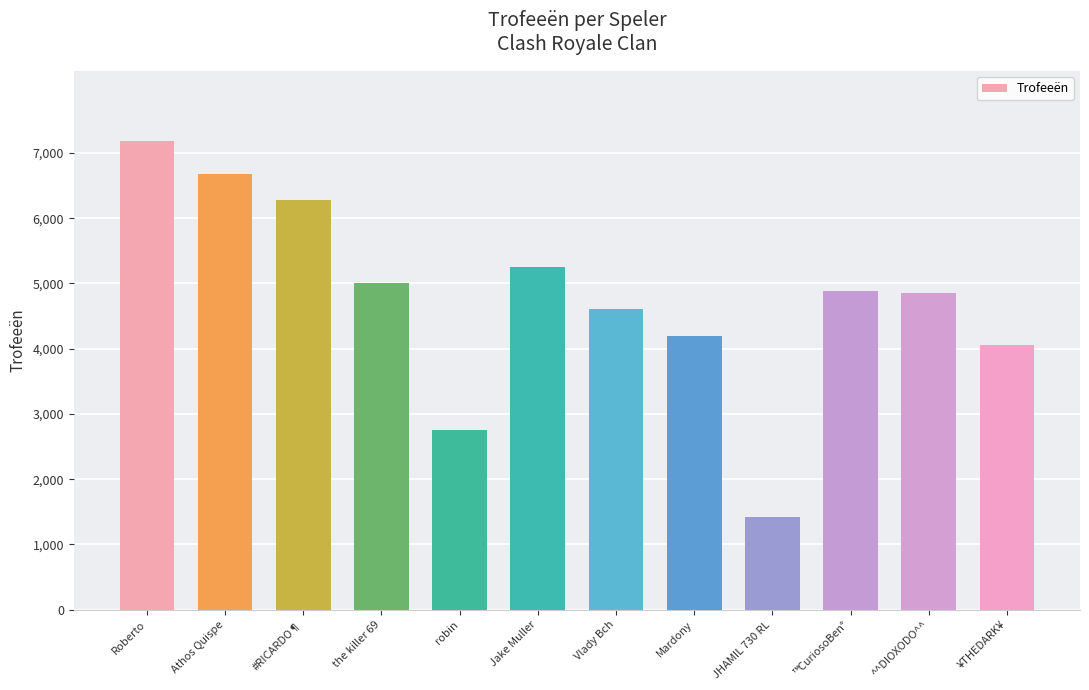

What position from the left is JHAMIL 730 RL?

9